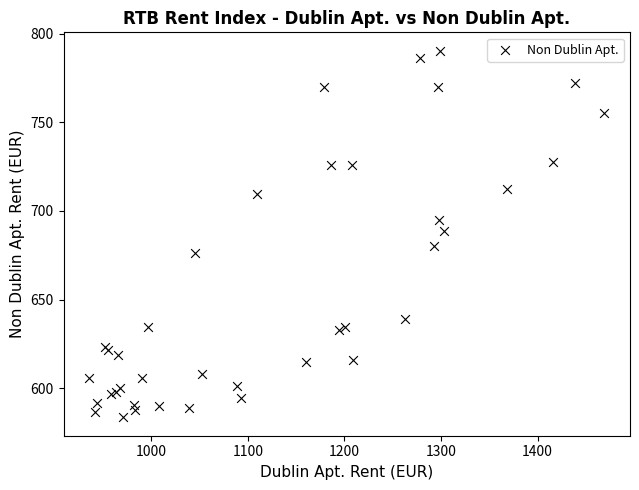

What Y value in the scatter plot is closest to 686?

688.9